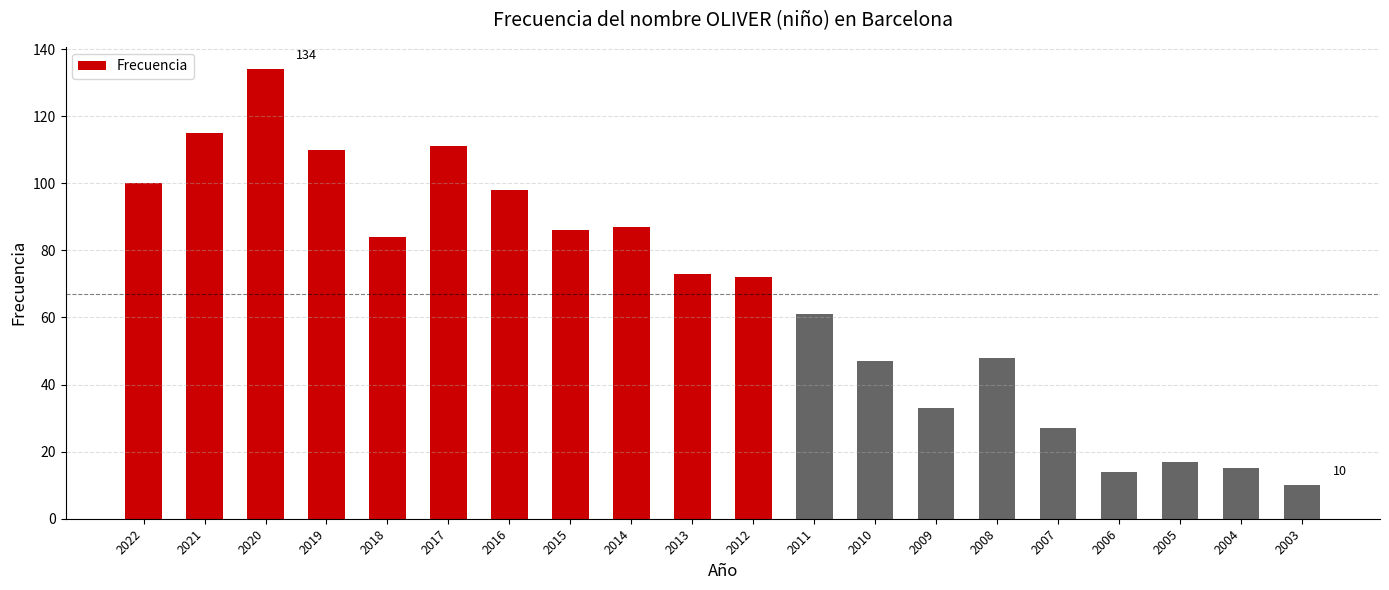

The value at 2006 is 14. True or false?

True